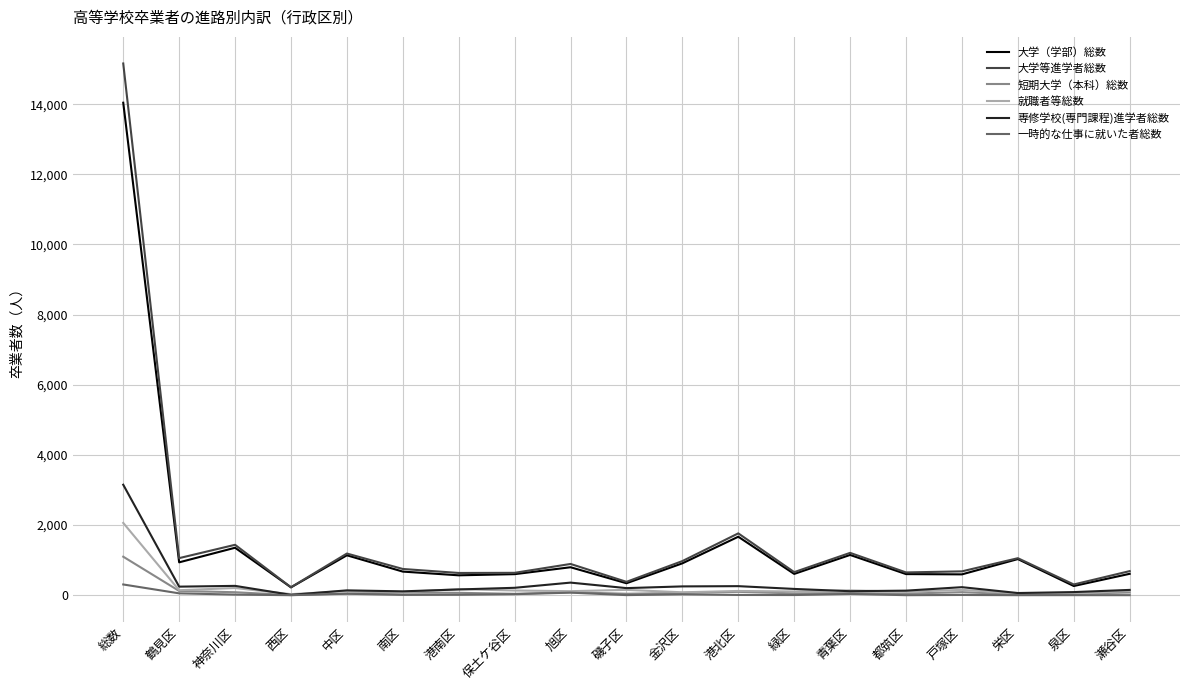

What is the maximum value shown in the chart?

15160